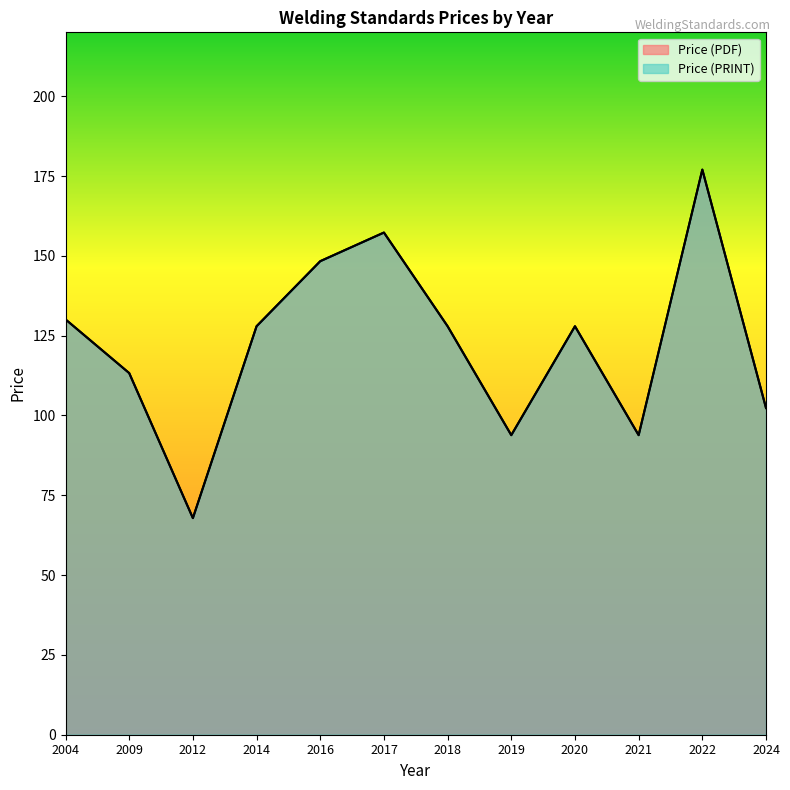

Rank the series at 2021 from highest to lowest value.

Price (PDF), Price (PRINT)